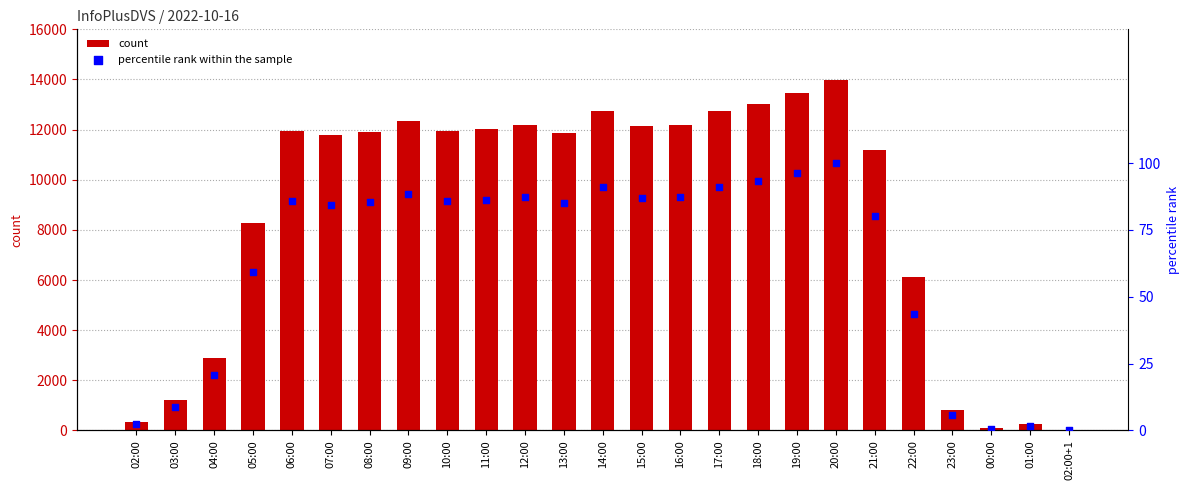

Which series has the widest spread of Y values?

count